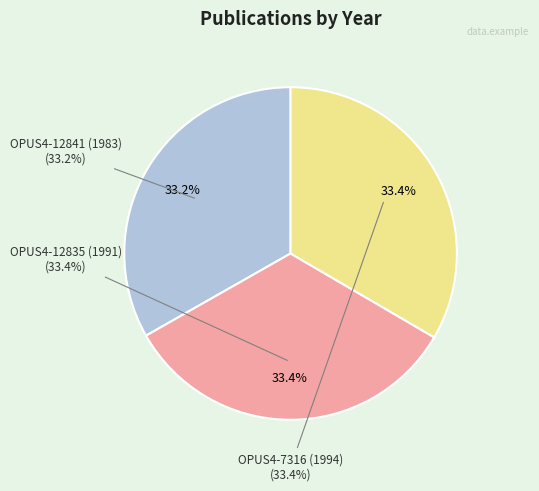

What is the smallest slice in the pie chart?

OPUS4-12841 (1983)